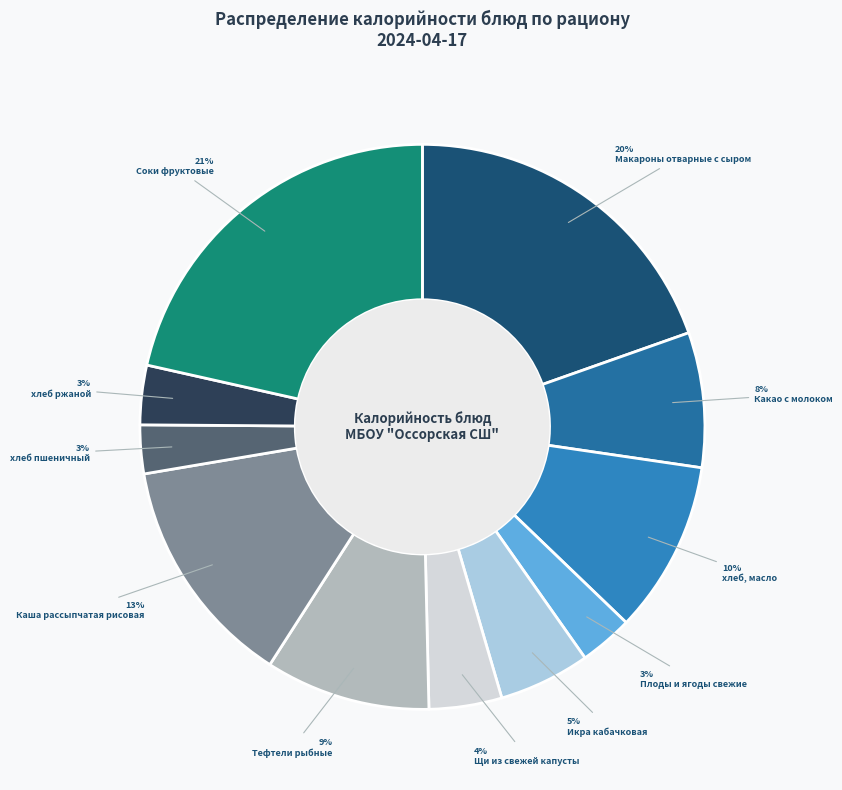

What is the largest slice in the pie chart?

Соки фруктовые